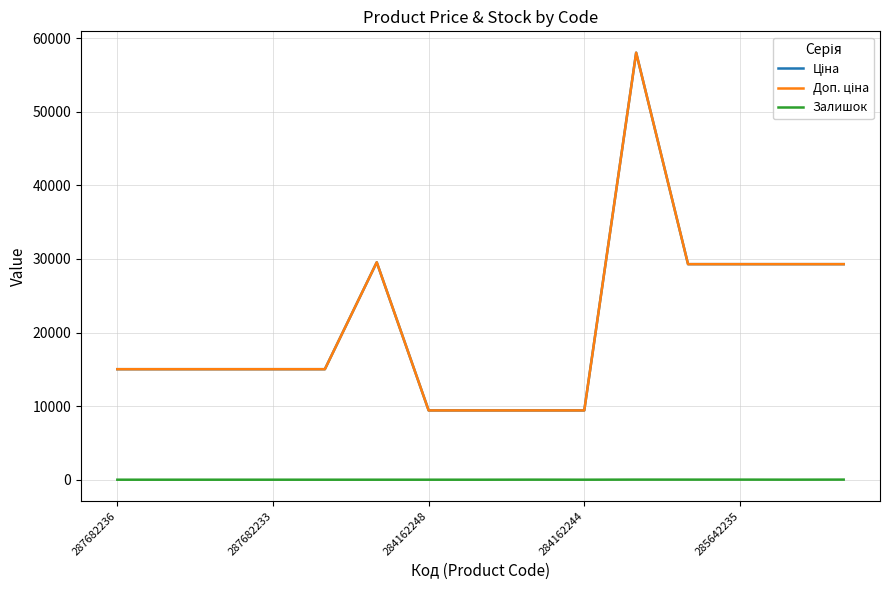

What is the average value of the Доп. ціна series?

21168.6